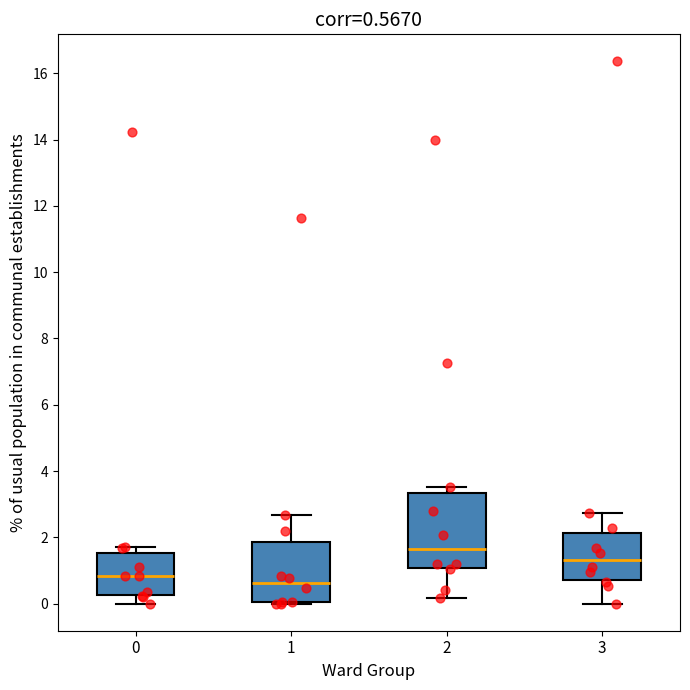

Which box's median line is the lowest?

1